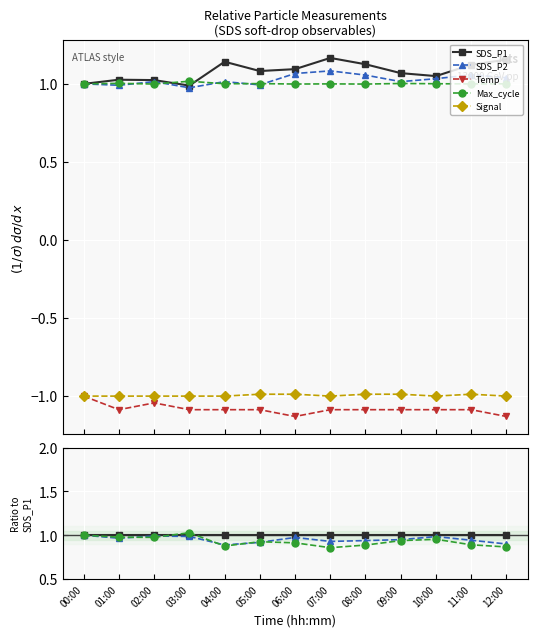

How many lines are shown in the chart?

5